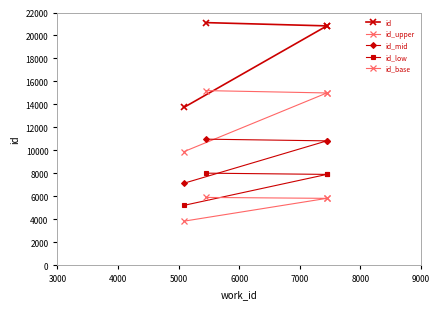

What is the approximate value of id_upper at 5000?

15206.4